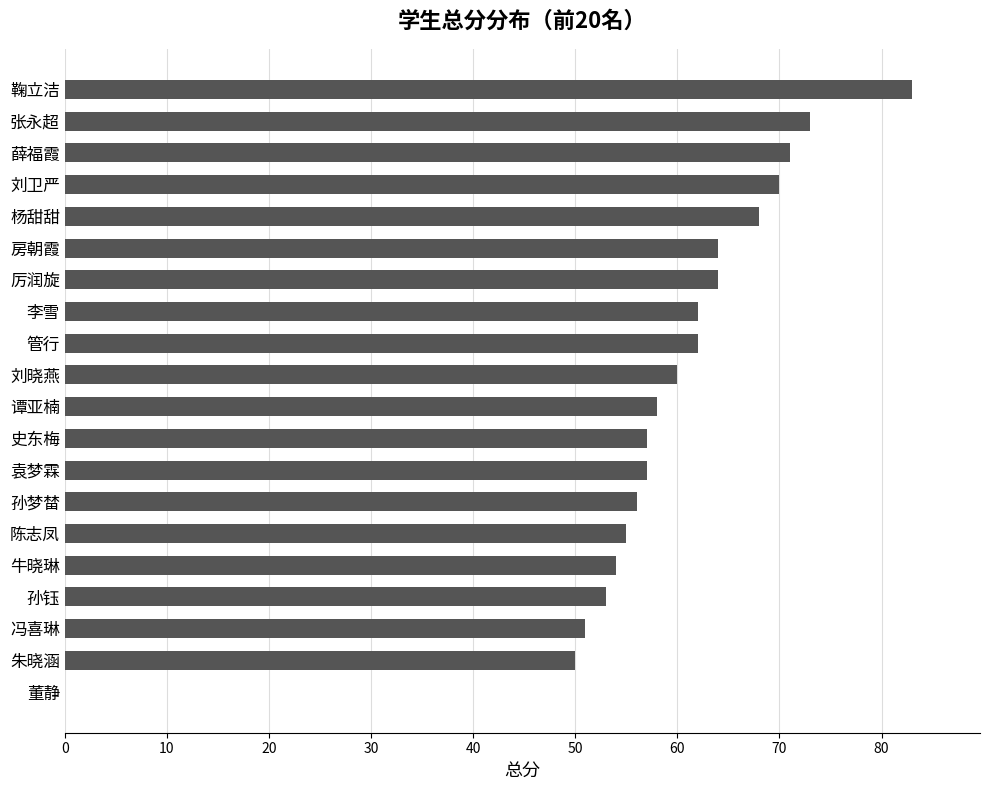

What is the maximum value shown in the chart?

83